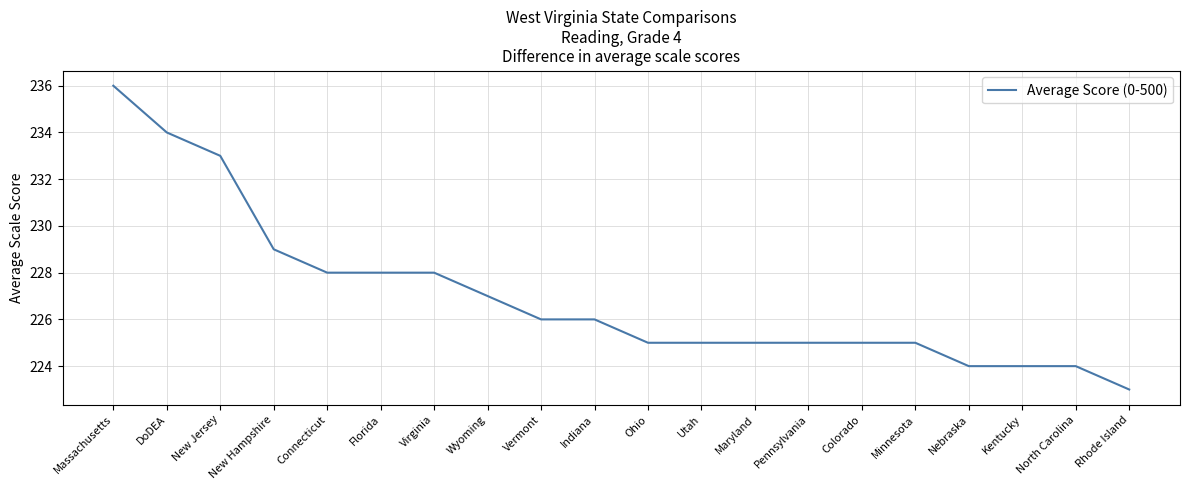

What is the difference between the second highest and second lowest values?

10